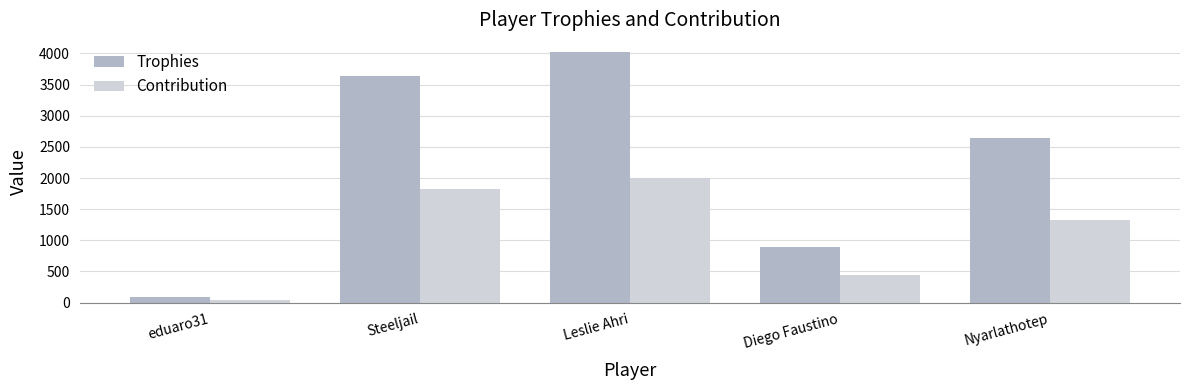

Which series has the widest spread of values?

Trophies